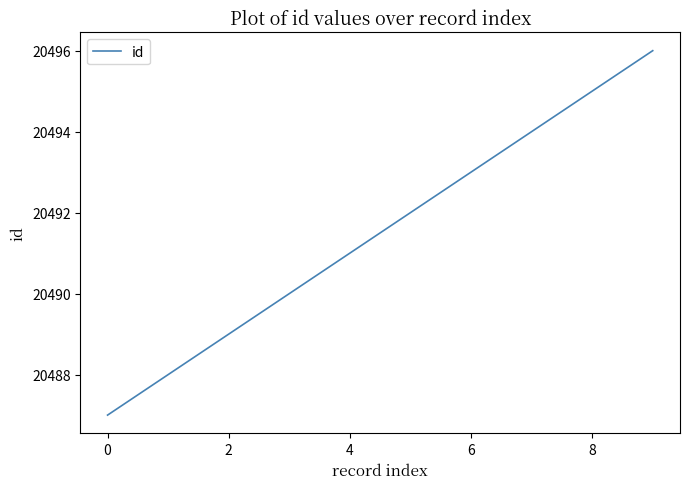

What is the difference between the maximum and minimum values?

9